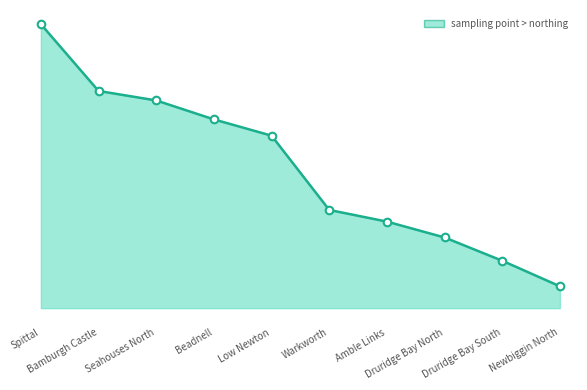

What is the ratio of the value at Spittal to the value at Druridge Bay North?

1.1